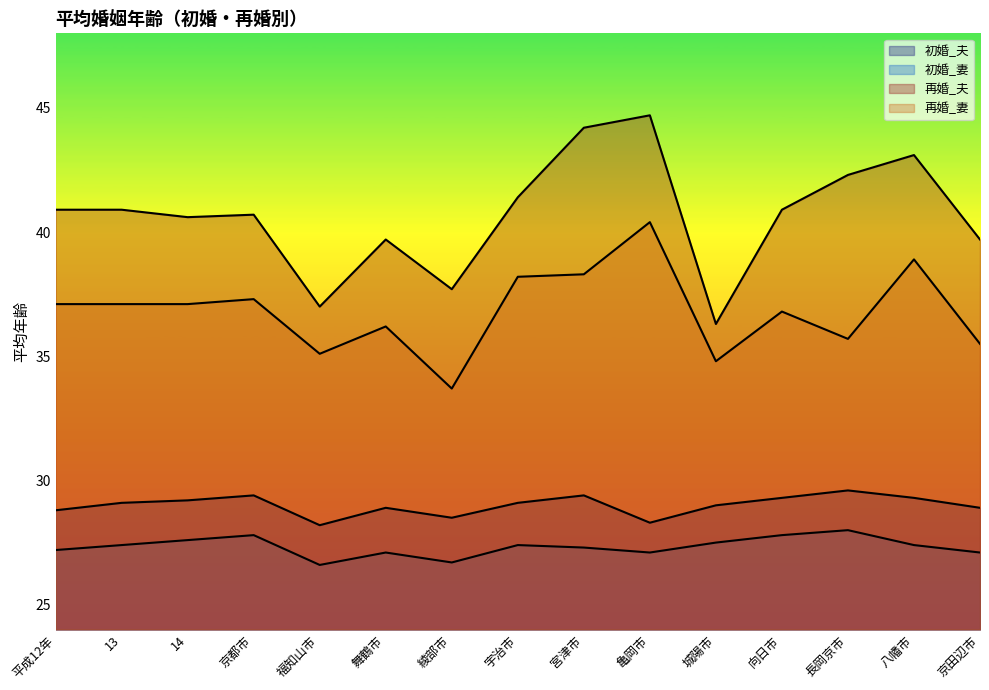

Reading right to left, what are all the values shown in this chart?

初婚_夫: 28.9	29.3	29.6	29.3	29.0	28.3	29.4	29.1	28.5	28.9	28.2	29.4	29.2	29.1	28.8
初婚_妻: 27.1	27.4	28.0	27.8	27.5	27.1	27.3	27.4	26.7	27.1	26.6	27.8	27.6	27.4	27.2
再婚_夫: 39.7	43.1	42.3	40.9	36.3	44.7	44.2	41.4	37.7	39.7	37.0	40.7	40.6	40.9	40.9
再婚_妻: 35.5	38.9	35.7	36.8	34.8	40.4	38.3	38.2	33.7	36.2	35.1	37.3	37.1	37.1	37.1